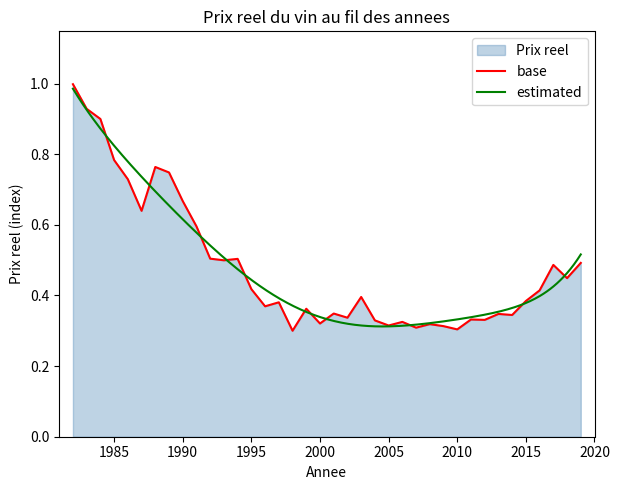

What is the value of the 26th point from the left?

0.3